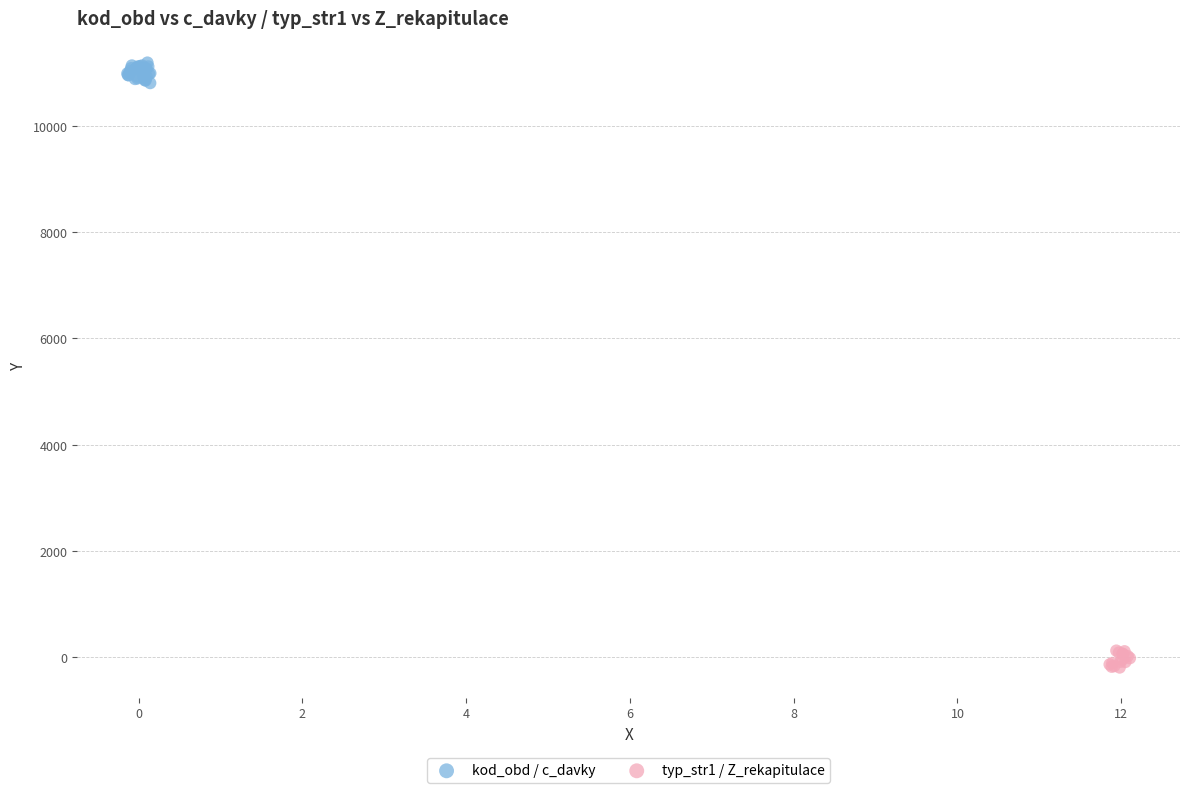

Which series contains the highest Y value?

kod_obd / c_davky